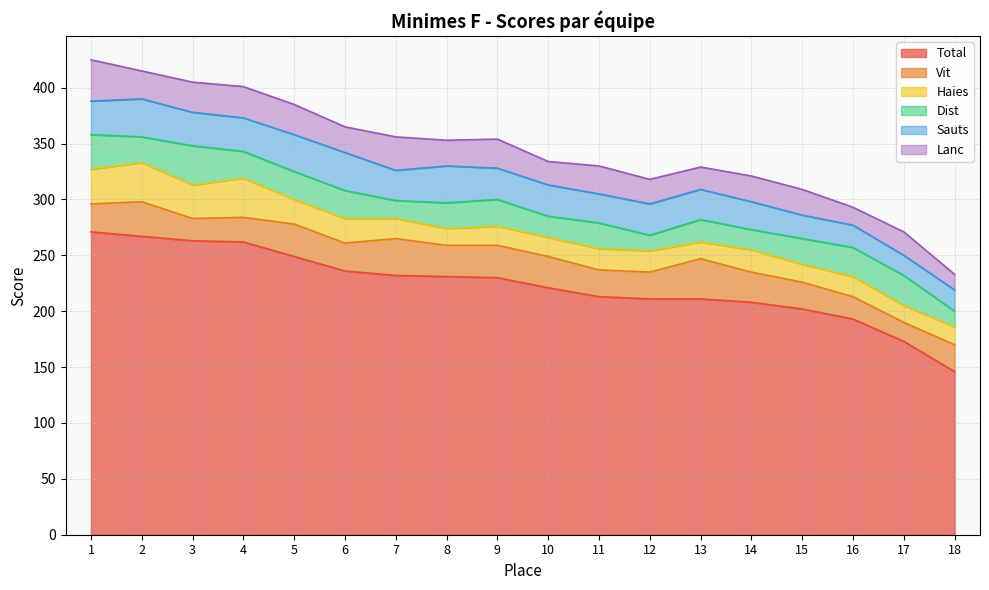

What is the maximum value for Lanc?

37